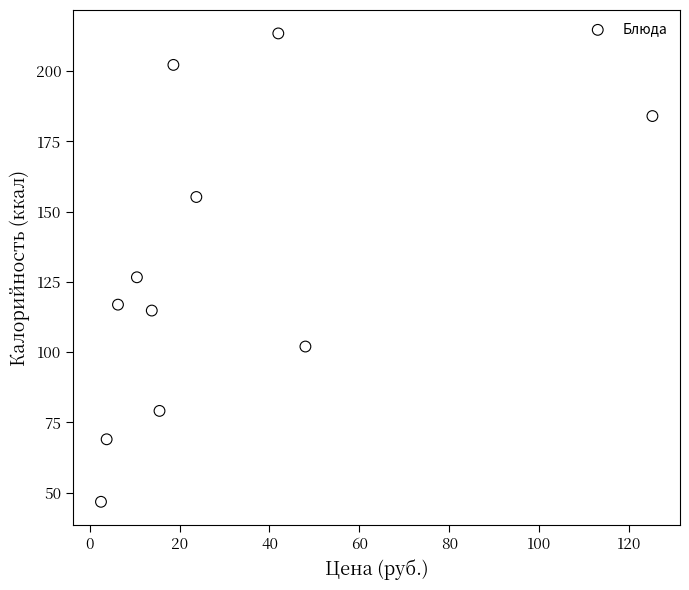

What is the average X value?

28.2